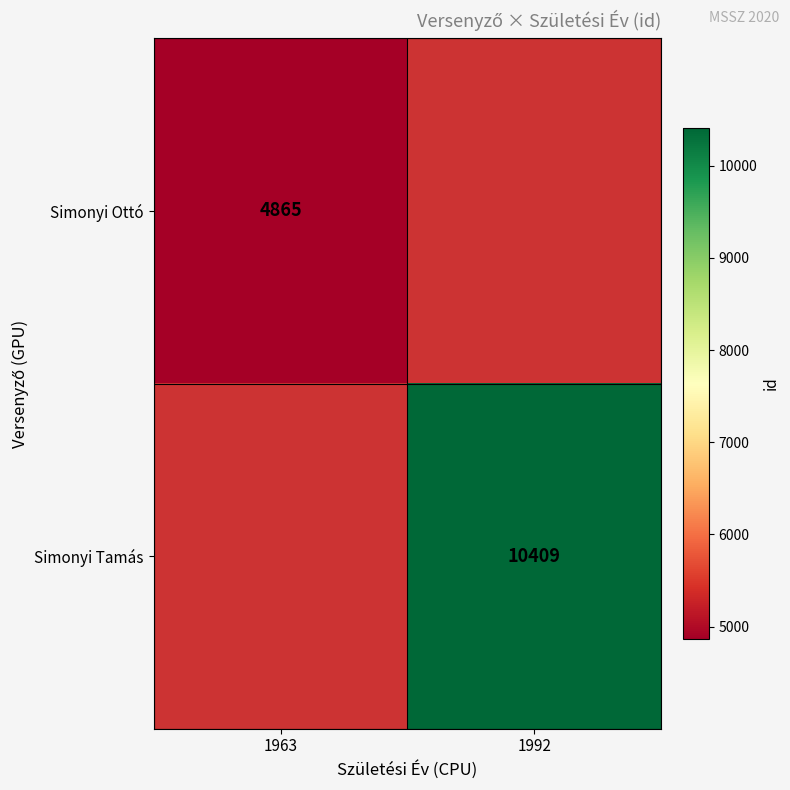

The Simonyi Tamás series shows 10409 at 1992. True or false?

True